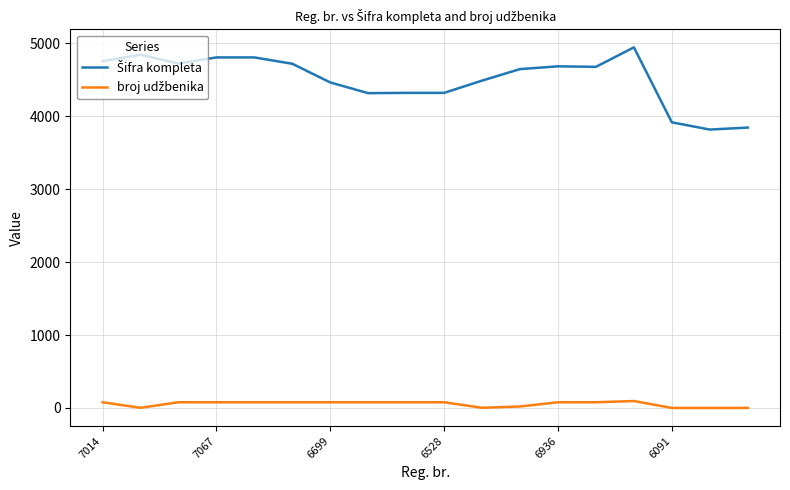

What is the maximum value shown in the chart?

4944